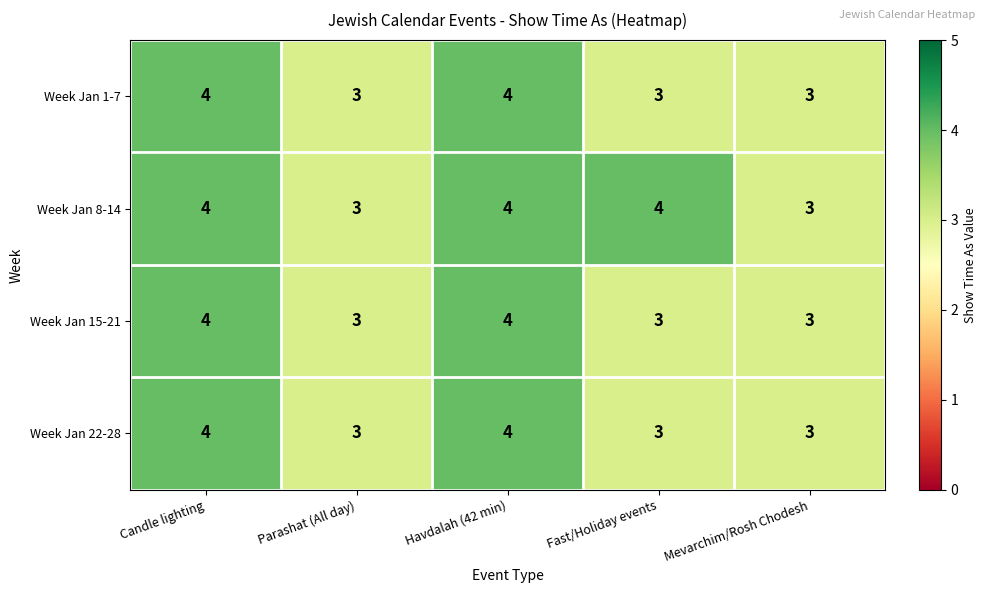

How many Week Jan 1-7 values are between 3 and 4?

5